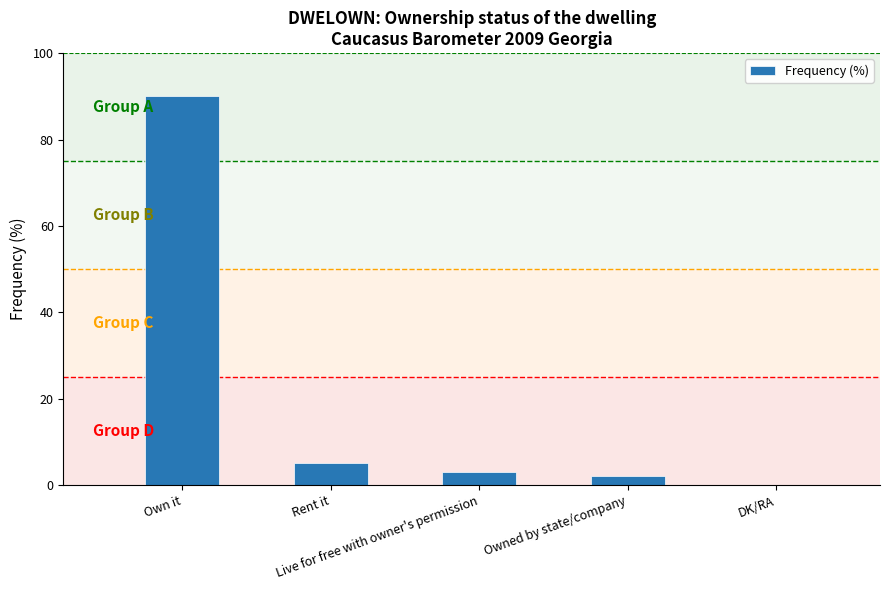

What is the maximum value shown in the chart?

90